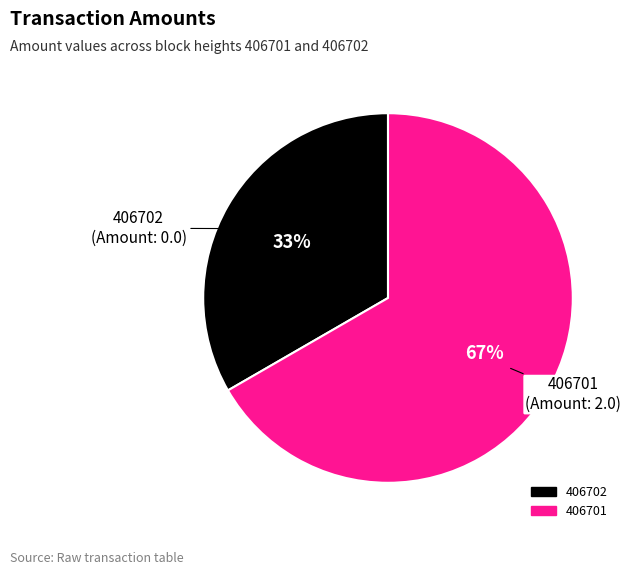

Is there any slice that represents more than half of the pie?

Yes